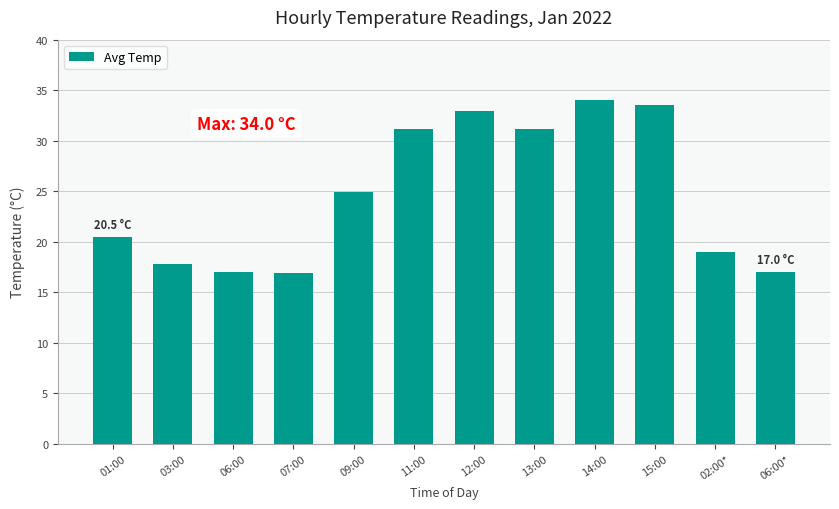

Is it true that the value at 13:00 is 43.7?

False